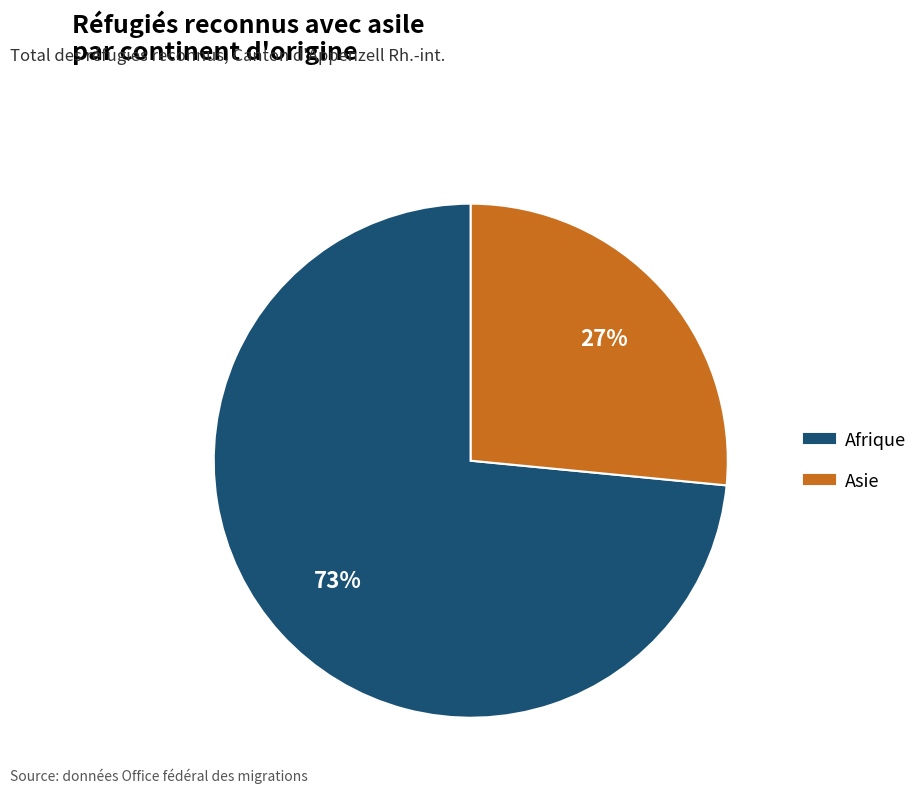

To the nearest percent, what portion does Afrique represent?

73%